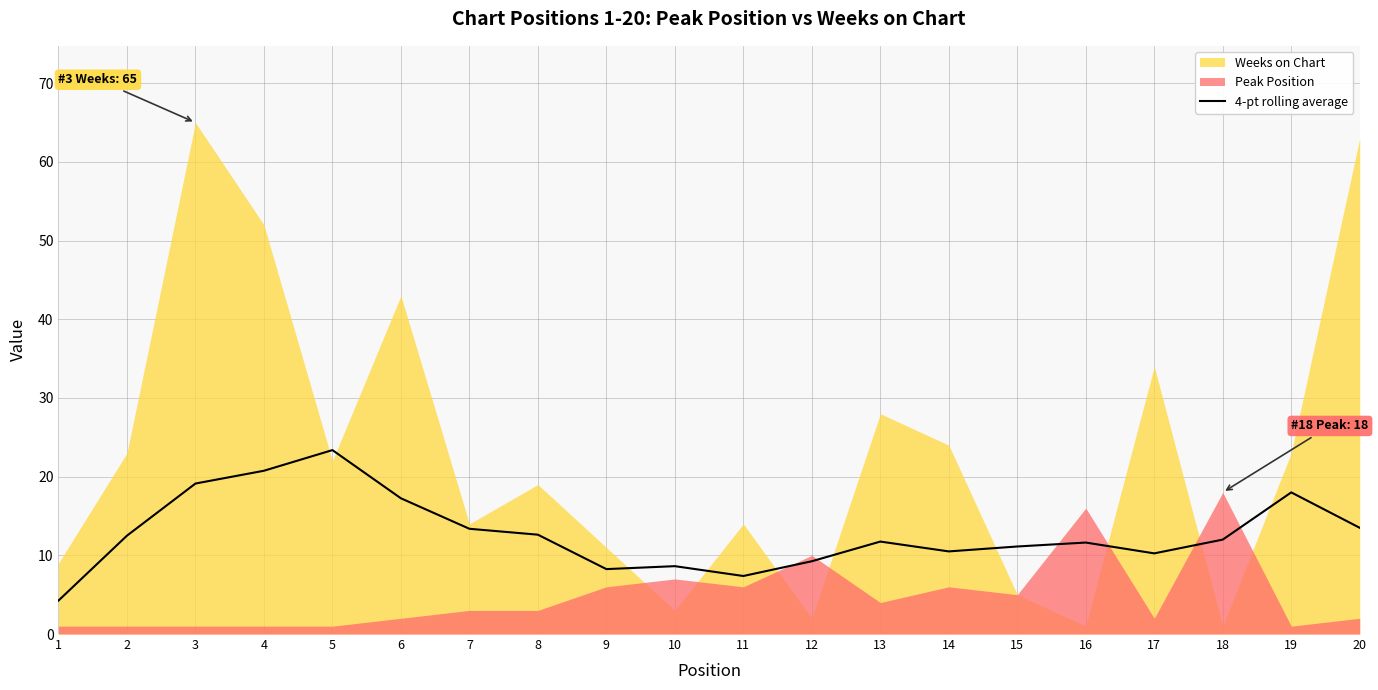

True or false: 4-pt rolling average has a value of 12.6 at 8.

True